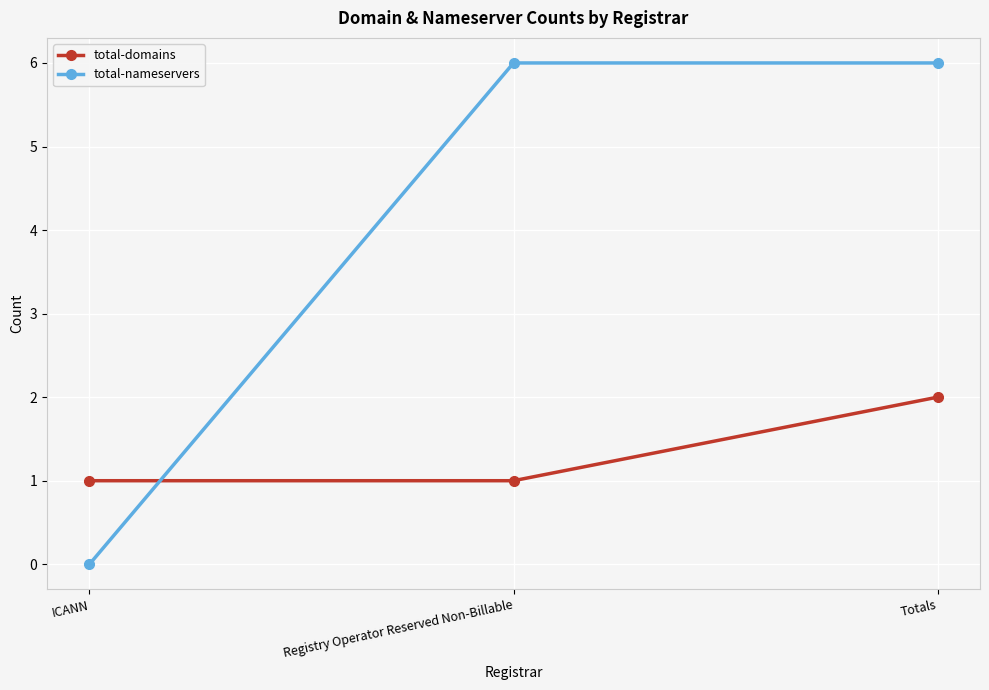

What is the sum of the total-nameservers values at Totals and ICANN?

6